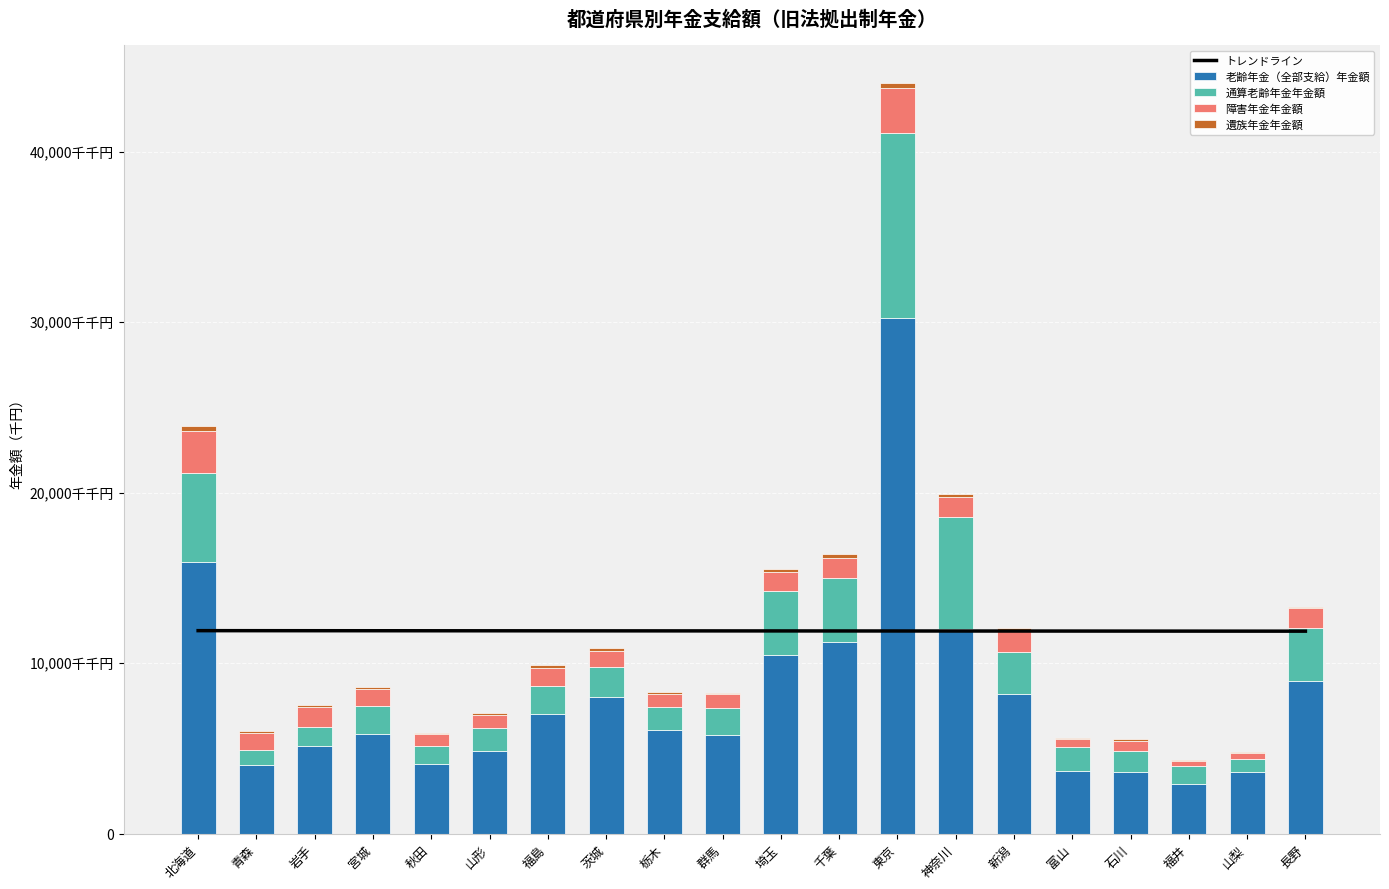

What is the highest value of the トレンドライン series?

11901426.9